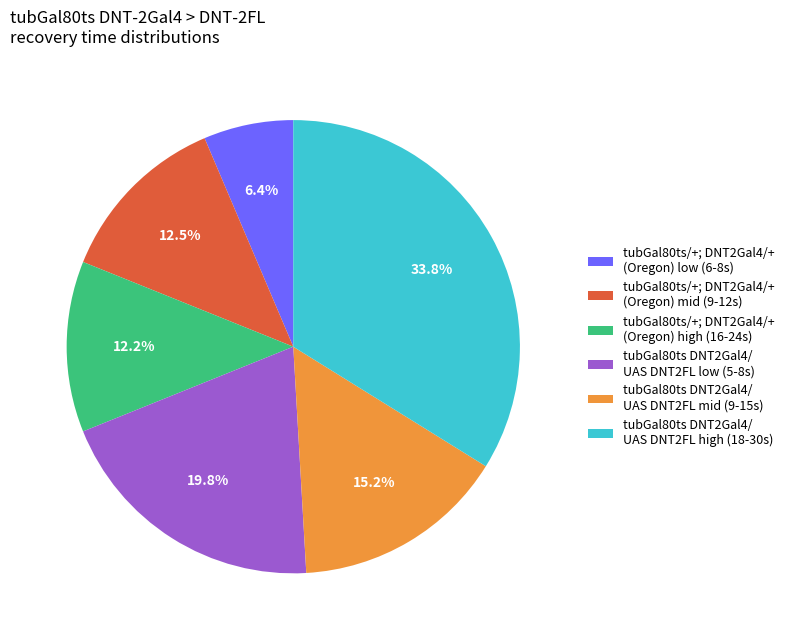

What is the smallest slice in the pie chart?

tubGal80ts/+; DNT2Gal4/+ (Oregon) low (6-8s)